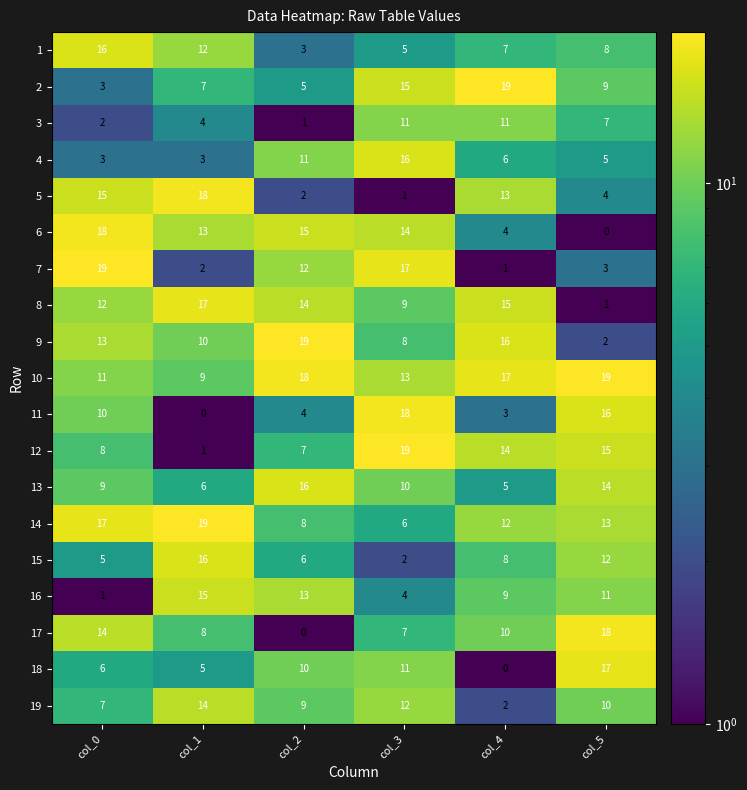

The value of 10 at col_3 is 13. True or false?

True